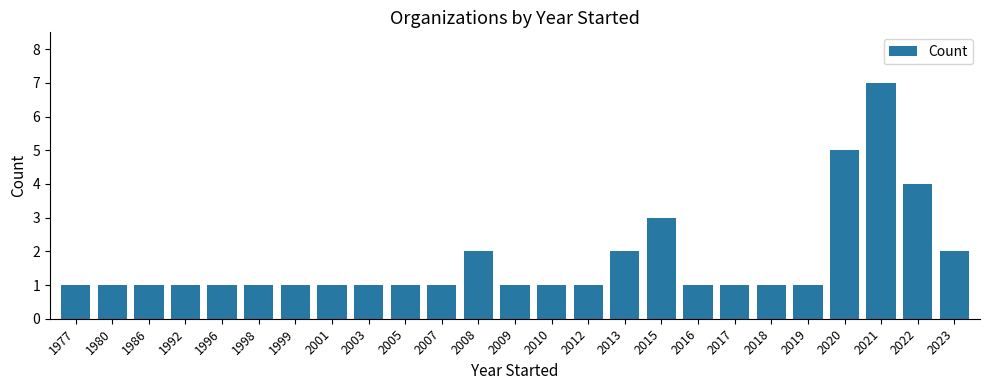

What is the greatest value displayed?

7